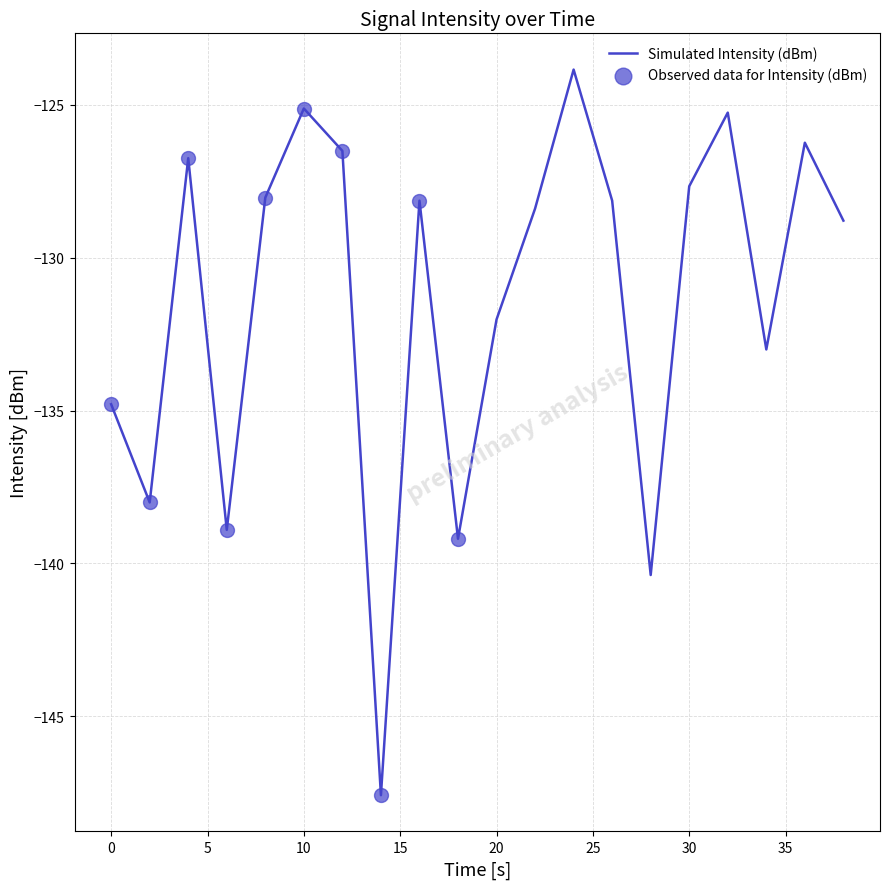

What is the greatest value displayed?

-123.8